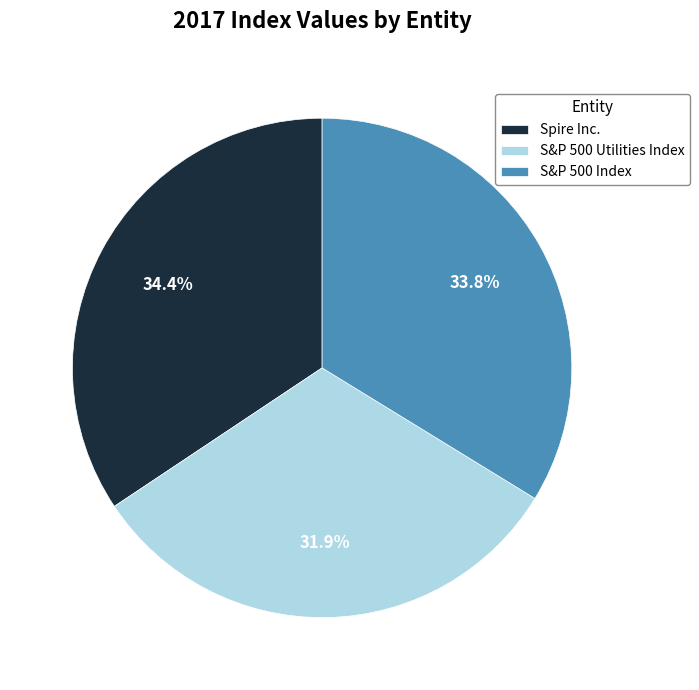

Count the number of slices in the pie.

3